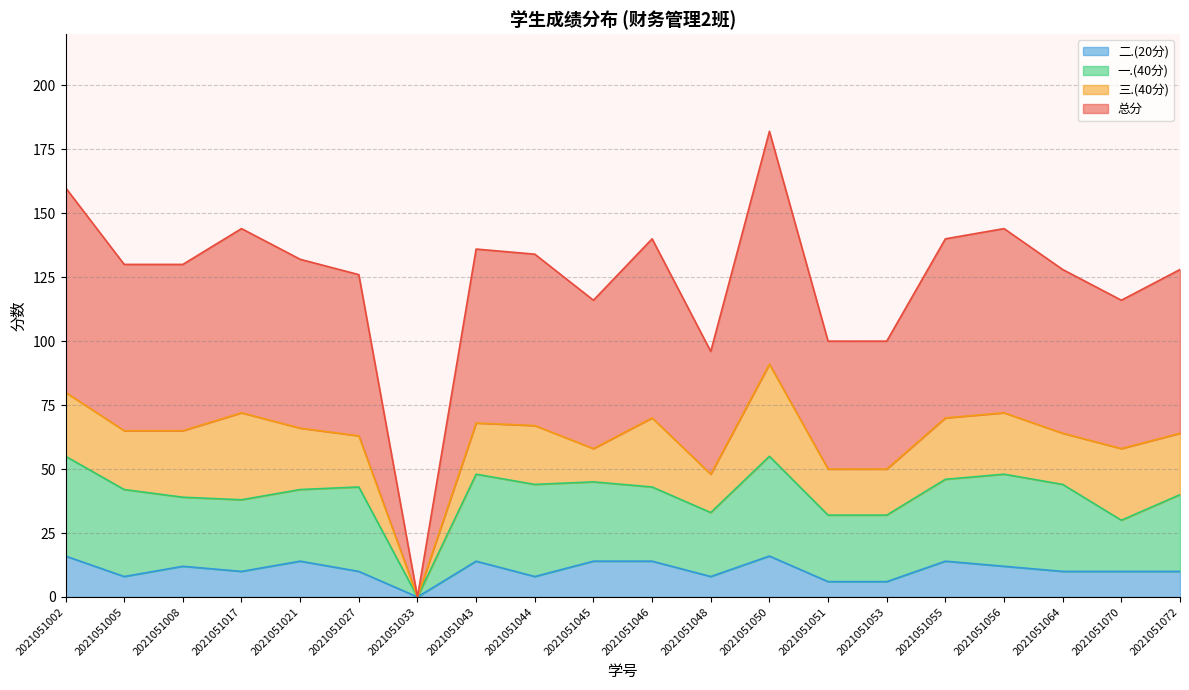

Which series changed the most between 2021051048 and 2021051055?

总分